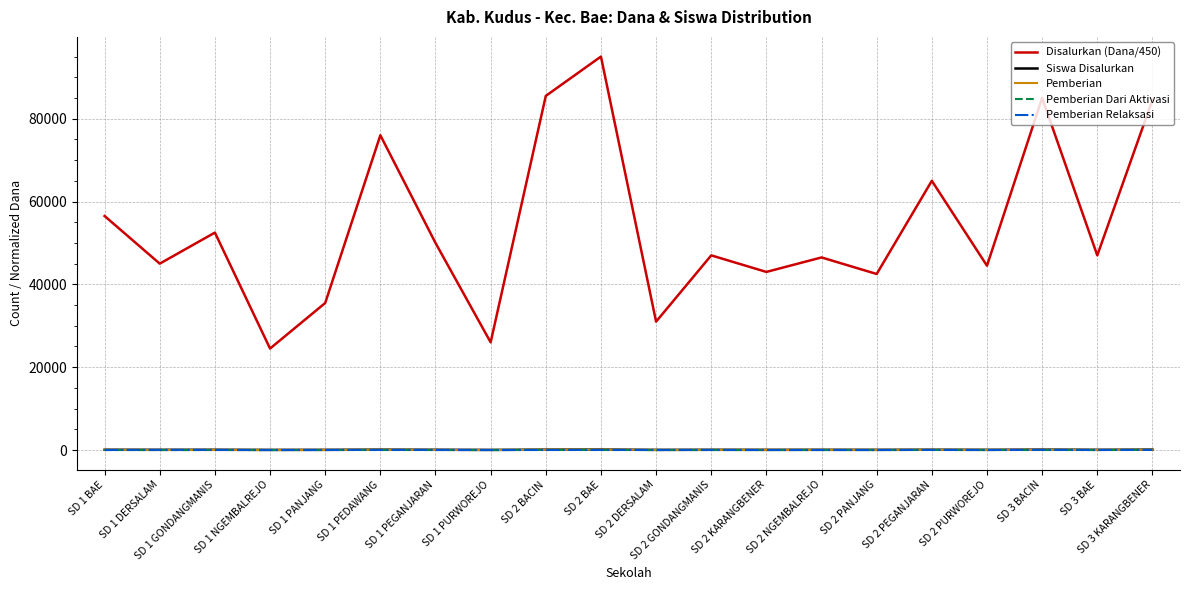

True or false: Pemberian Relaksasi and Siswa Disalurkan intersect in this chart.

False